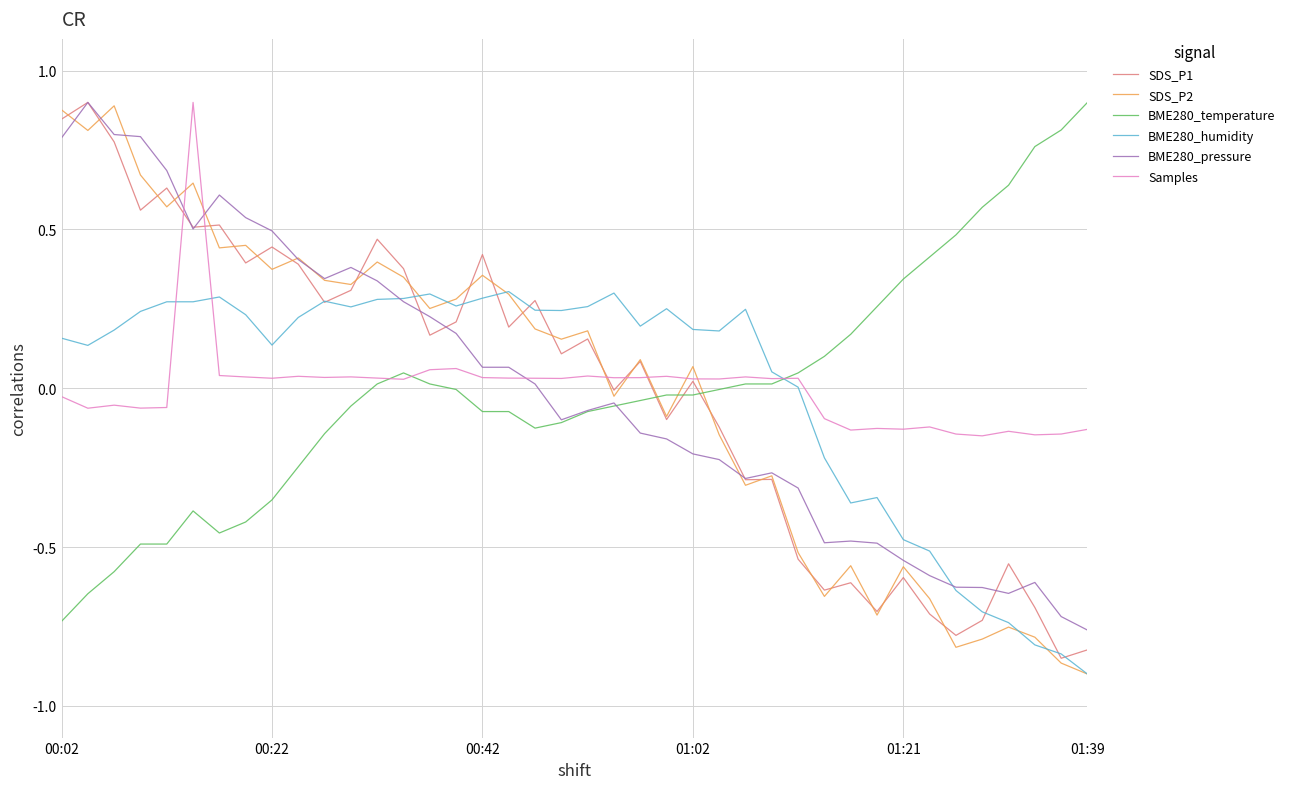

Which series ends up on top after the final intersection of BME280_temperature and SDS_P1?

BME280_temperature